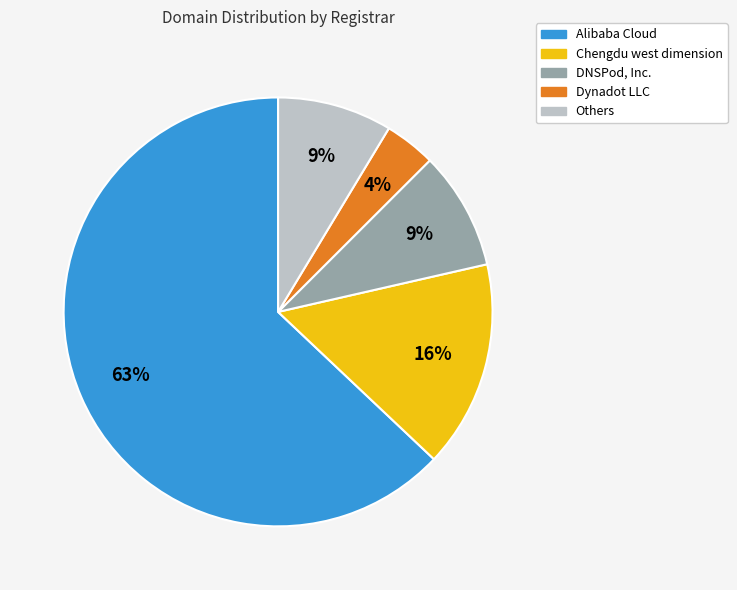

To the nearest percent, what is the average slice percentage?

20%